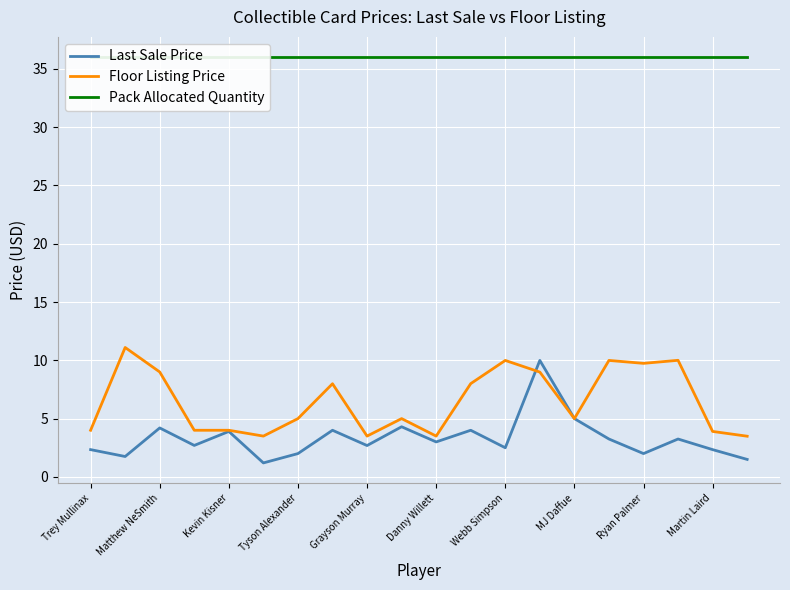

What is the difference between the maximum and minimum values in the Floor Listing Price series?

7.6